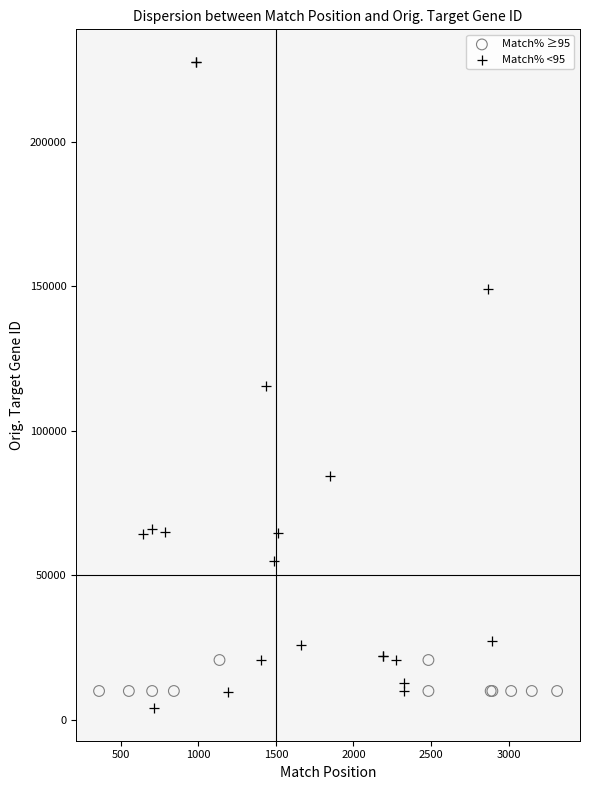

Which series reaches the maximum Y coordinate?

Match% <95